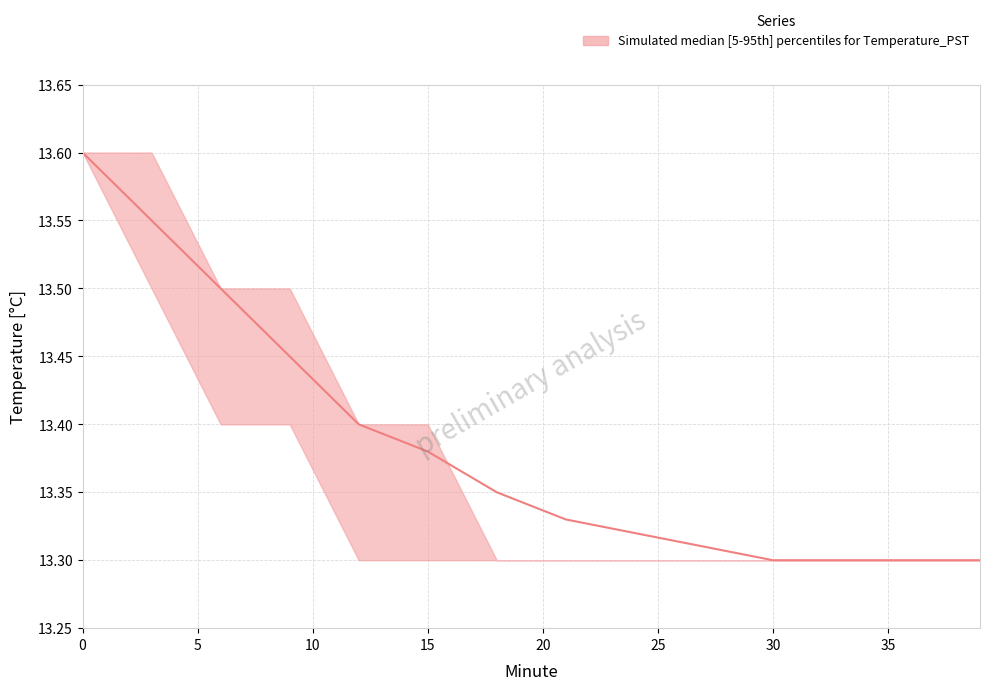

What is the total value across all series at 6?

40.4